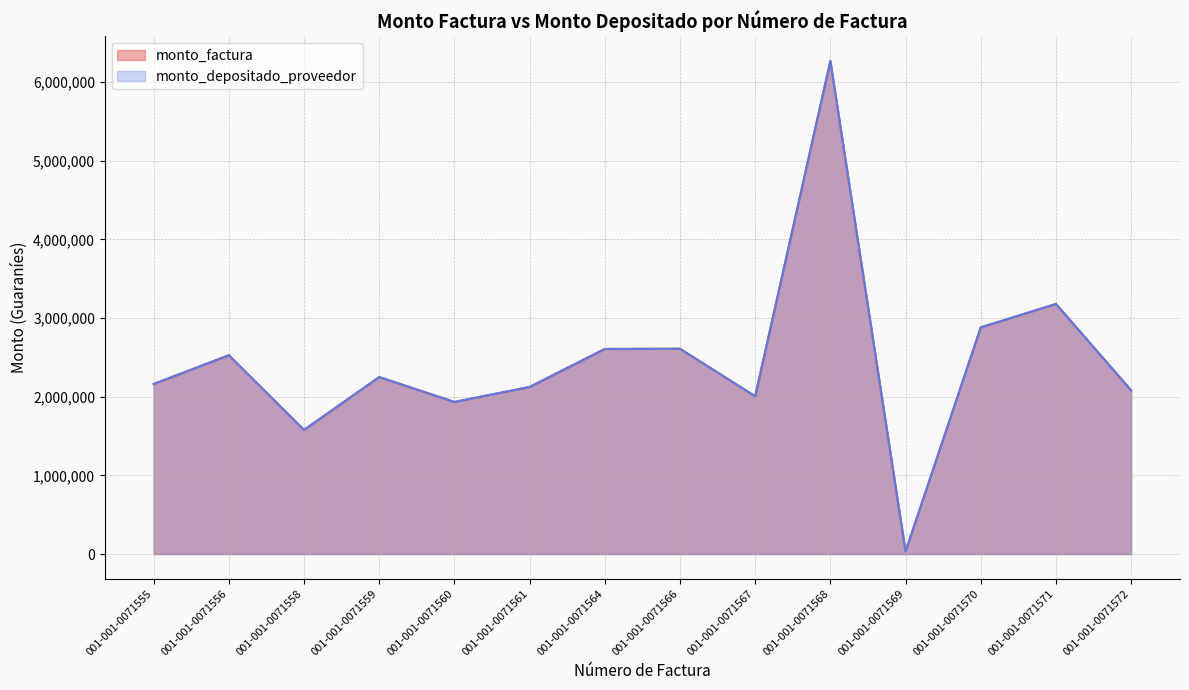

What is the average value of the monto_depositado_proveedor series?

2445114